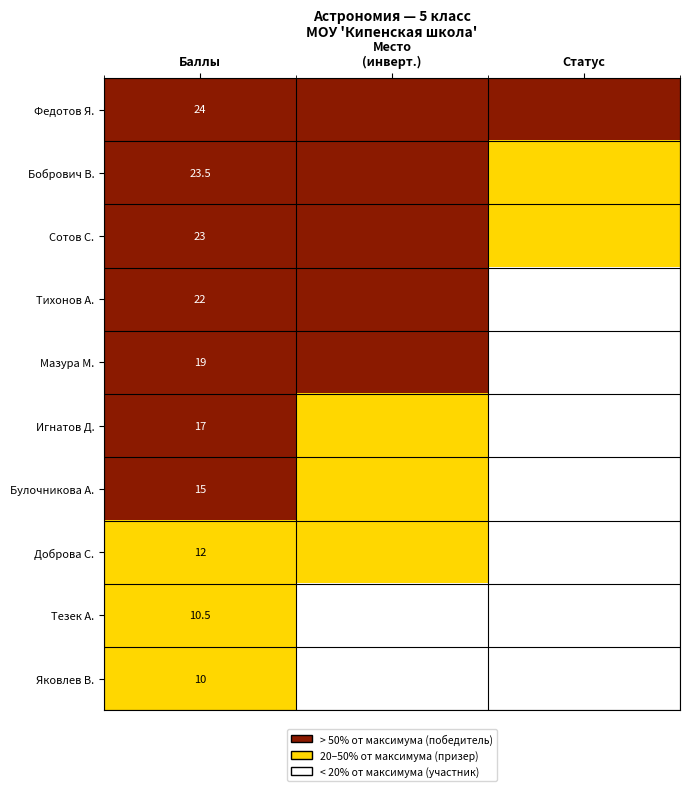

What is the total value across all series at Баллы?

176.0